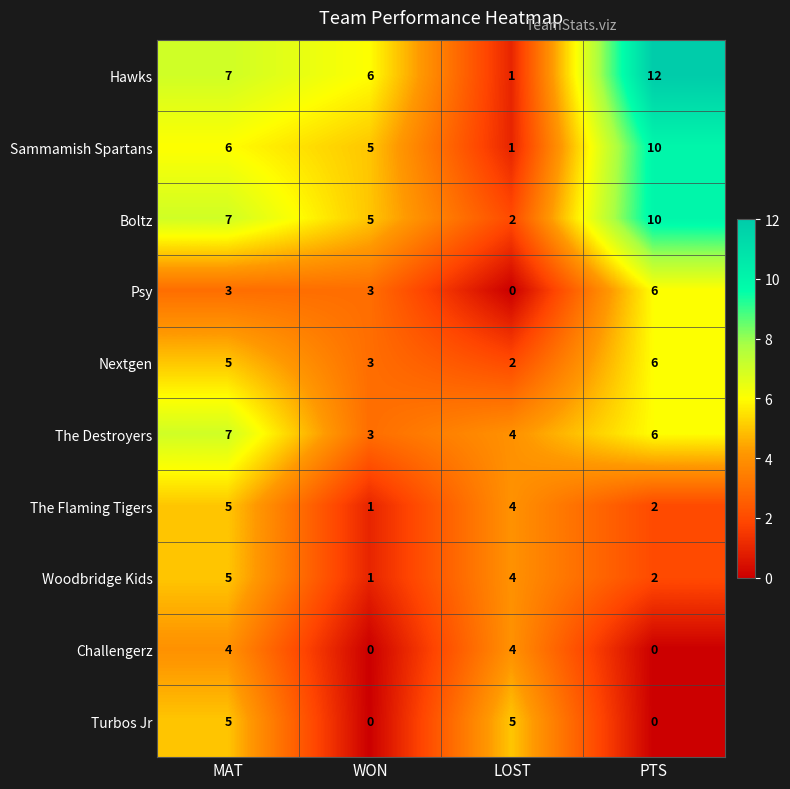

What is the difference between the maximum and second lowest values in the Psy series?

3